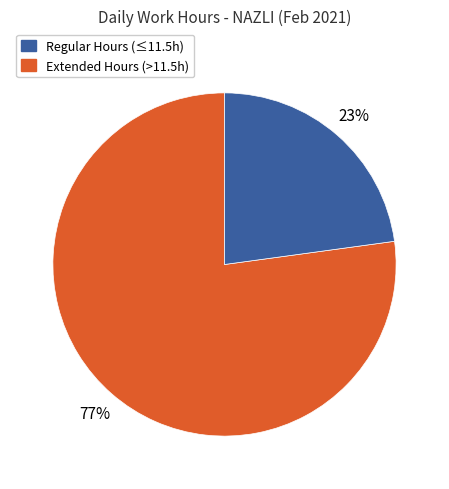

To the nearest percent, what is the average slice percentage?

50%